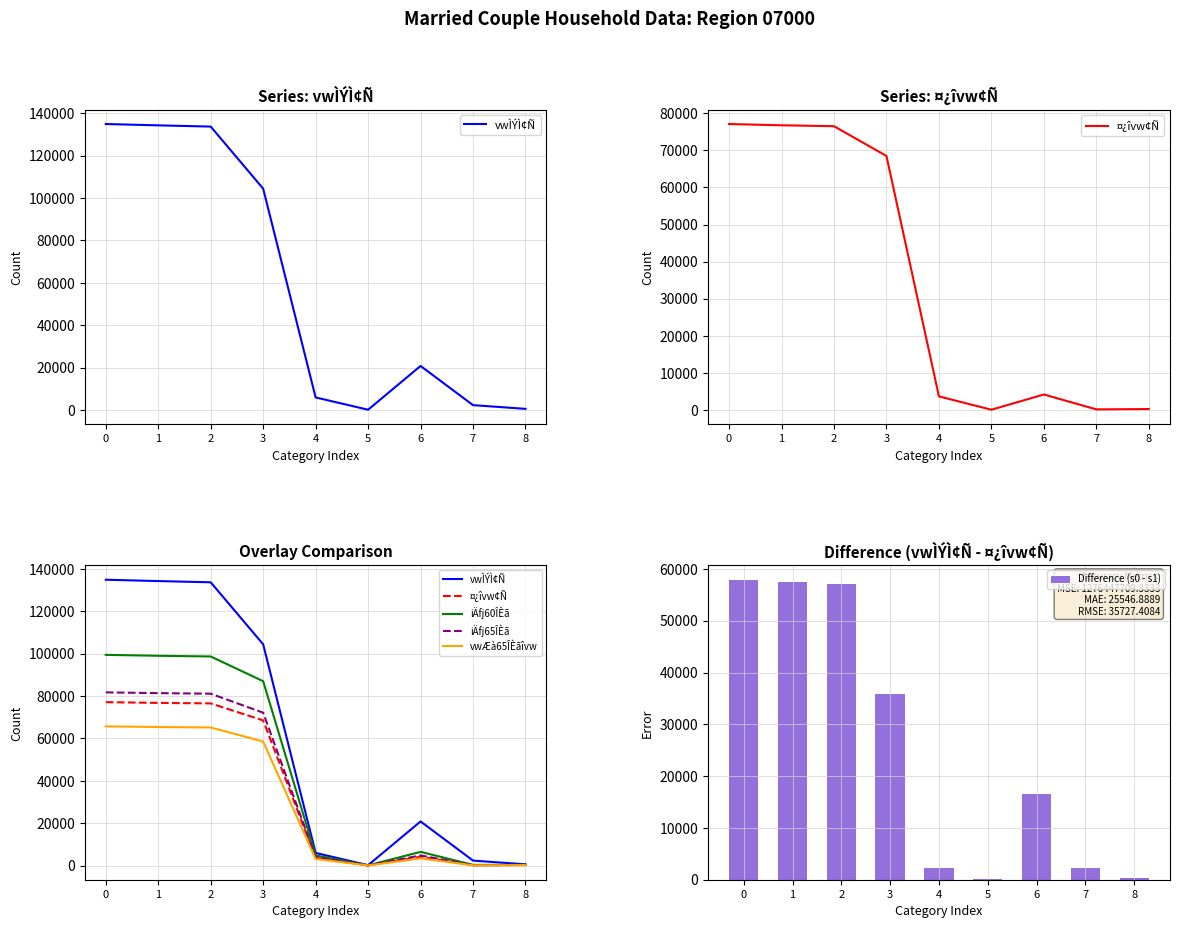

Count the number of data series in this chart.

6